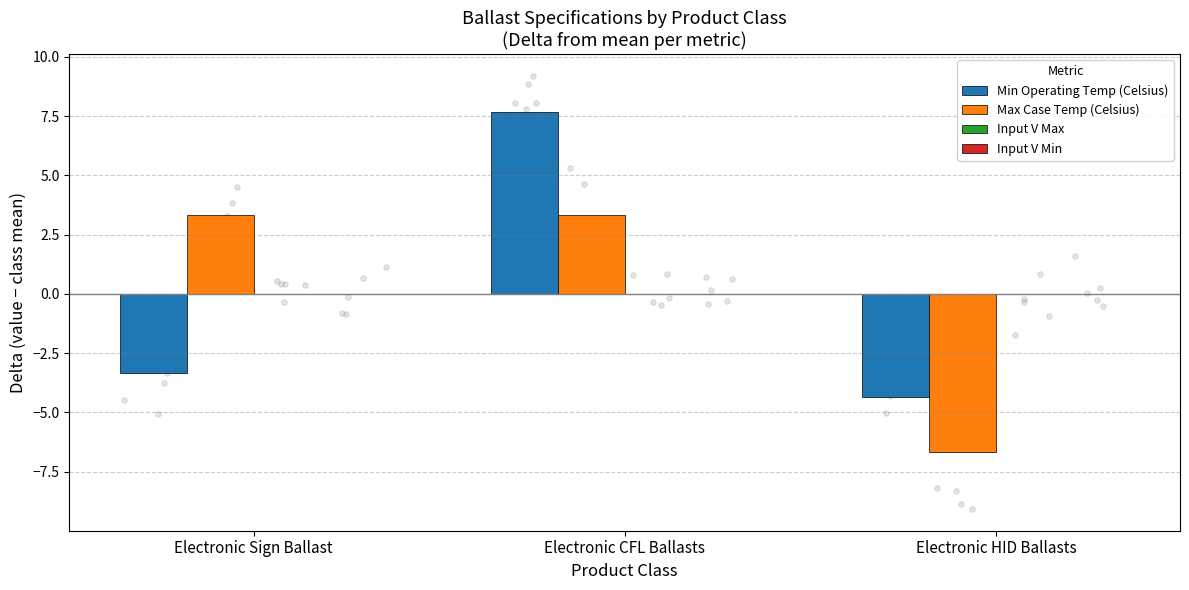

Which series reaches the maximum Y coordinate?

Min Operating Temp (Celsius)